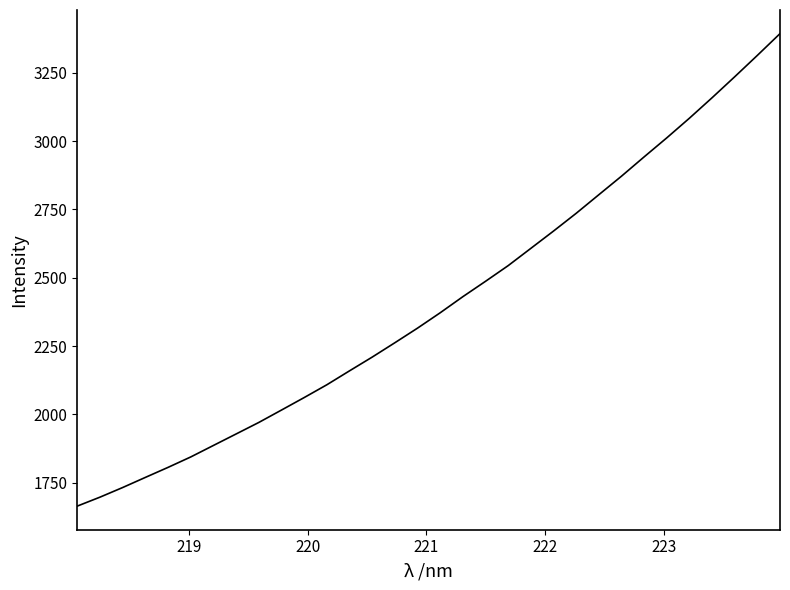

Is this an area chart (filled region under the line)?

No